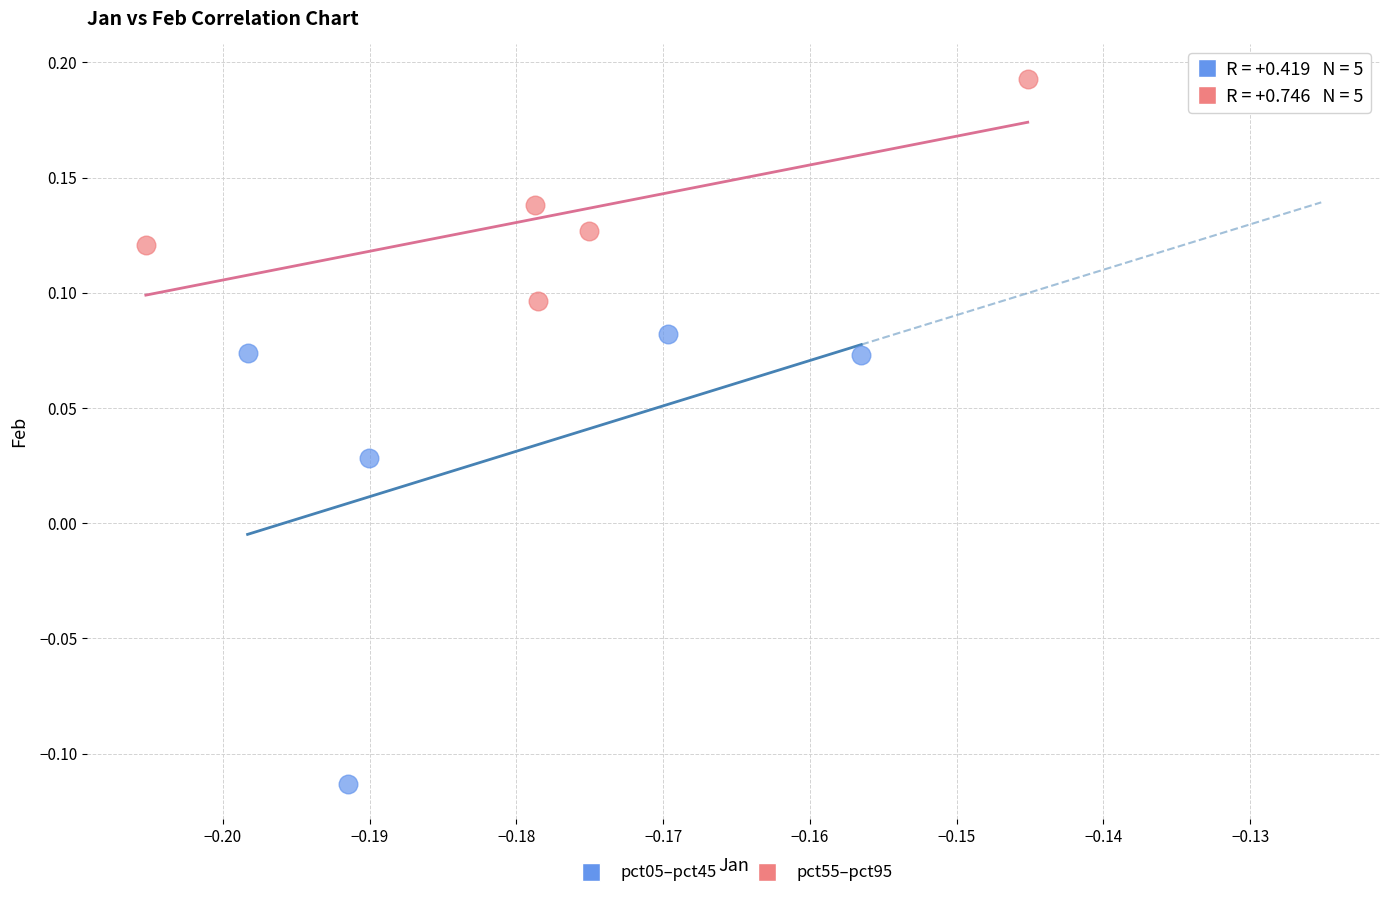

Which series reaches the minimum Y coordinate?

pct05–pct45